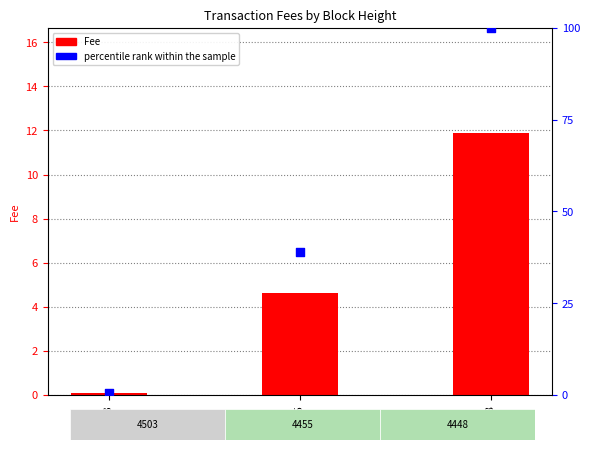

Which series has the largest total across all categories?

percentile rank within the sample